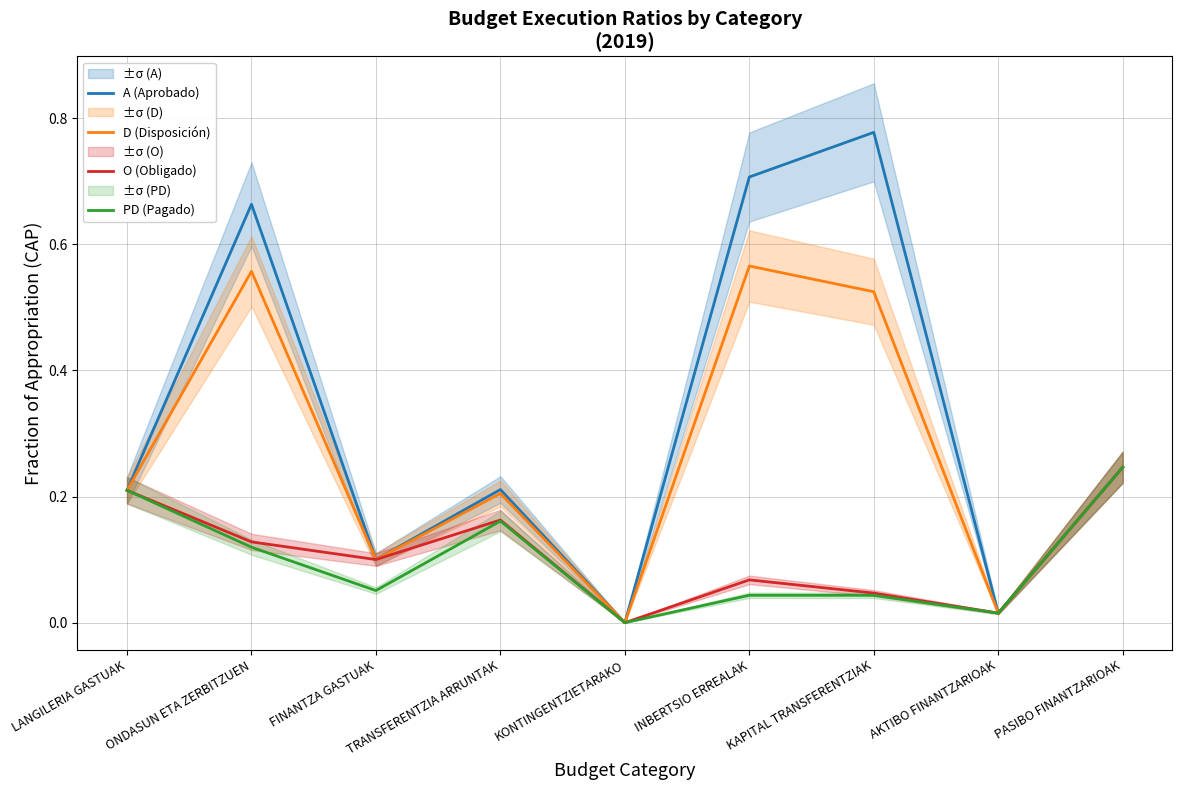

How many interior local peaks does the PD (Pagado) series have?

2